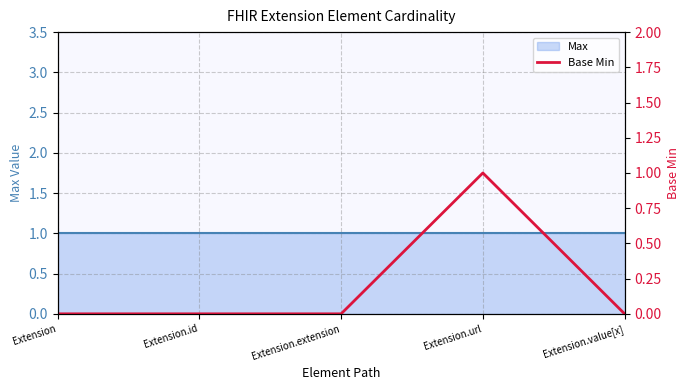

True or false: the data has more than 1 interior local peaks.

False